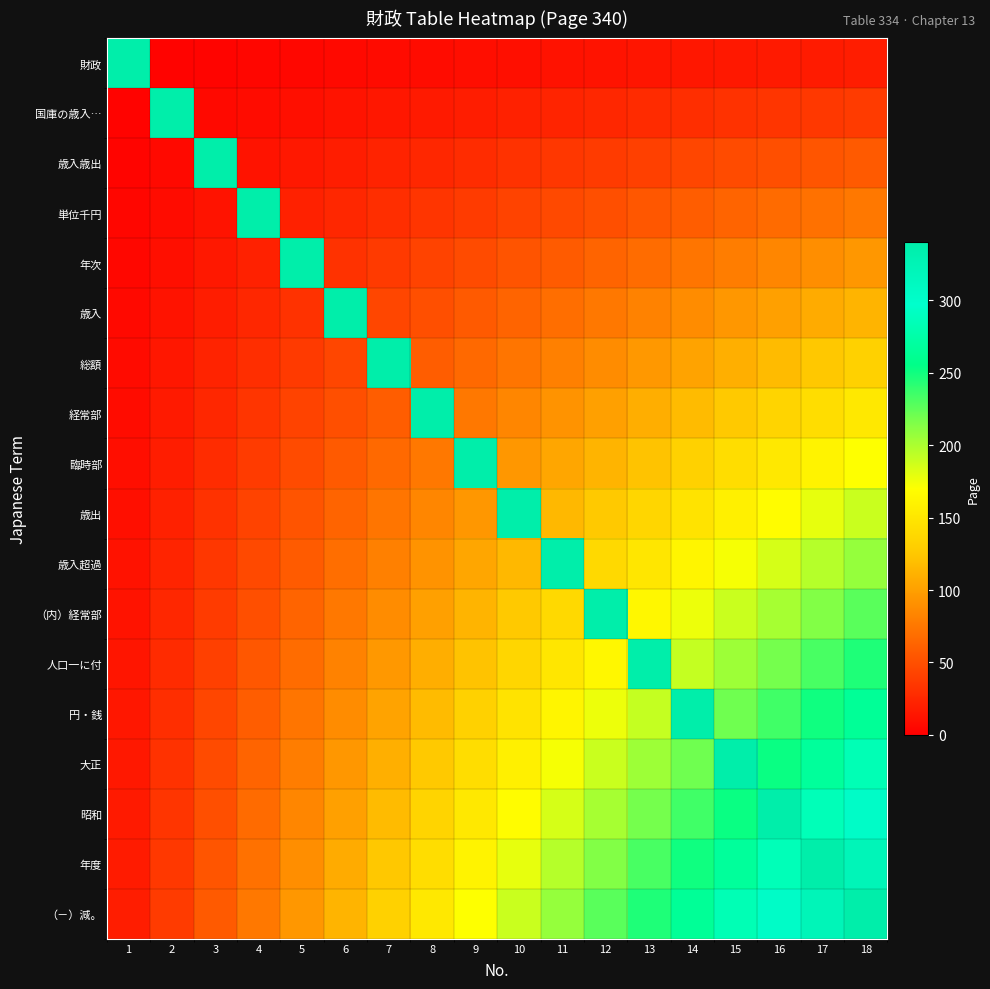

Which series changed the most between 13 and 18?

人口一に付